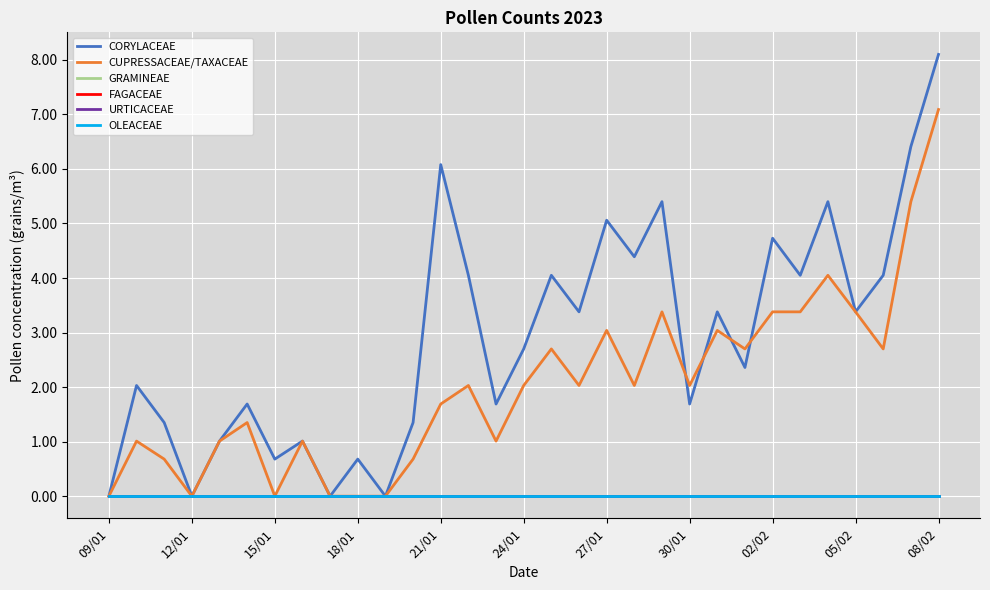

True or false: FAGACEAE and GRAMINEAE cross at least once.

False